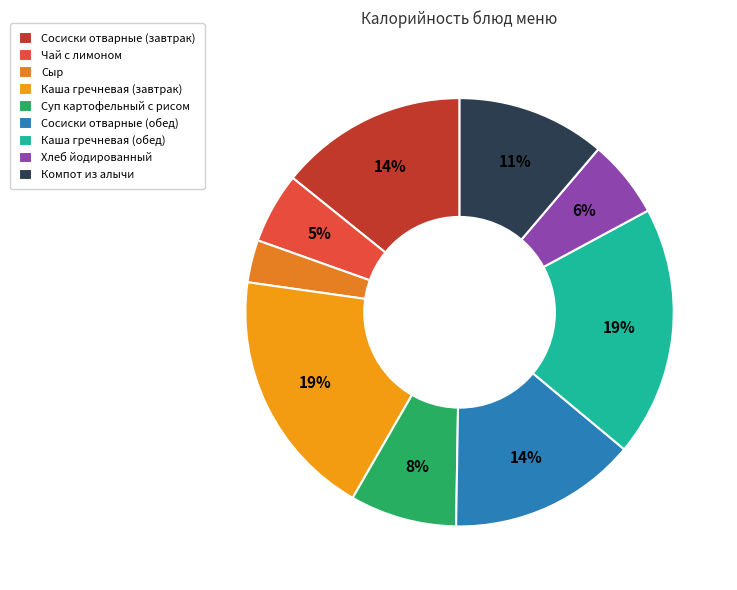

Which category has the smallest portion of the pie?

Сыр